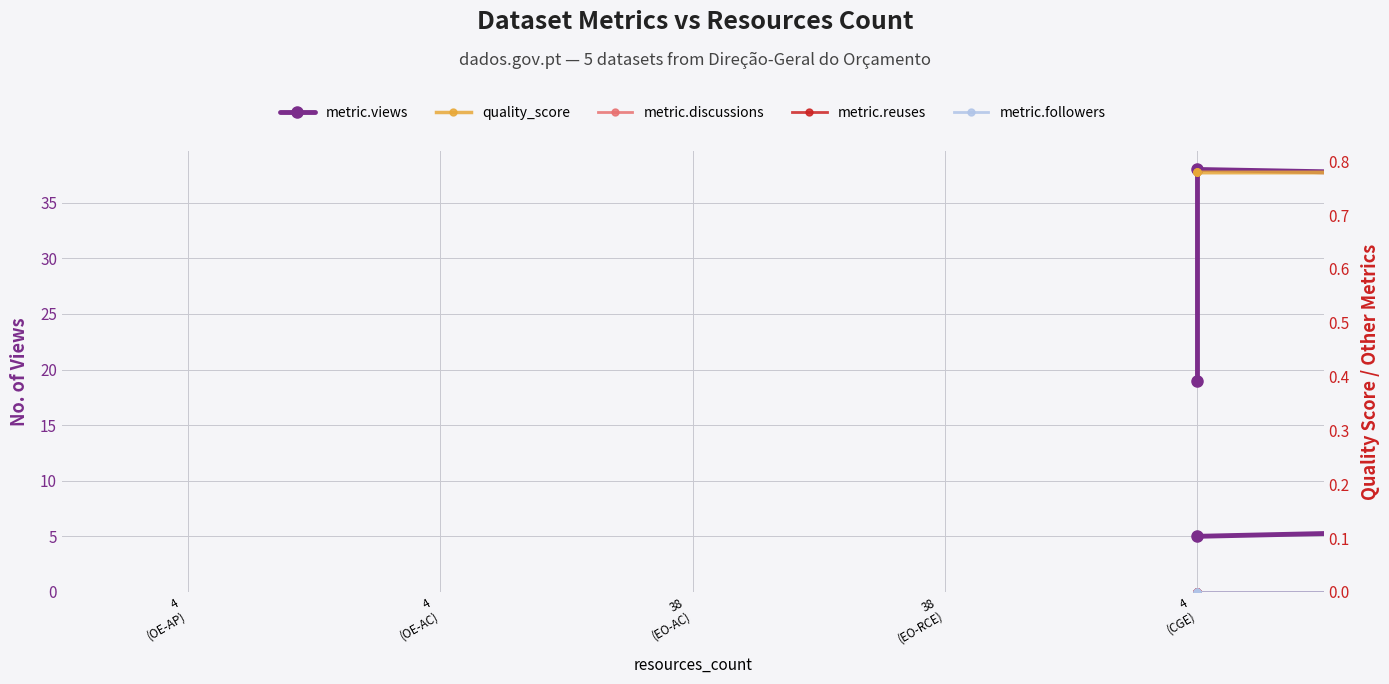

At which category is the sum across all series the highest?

4 (CGE)